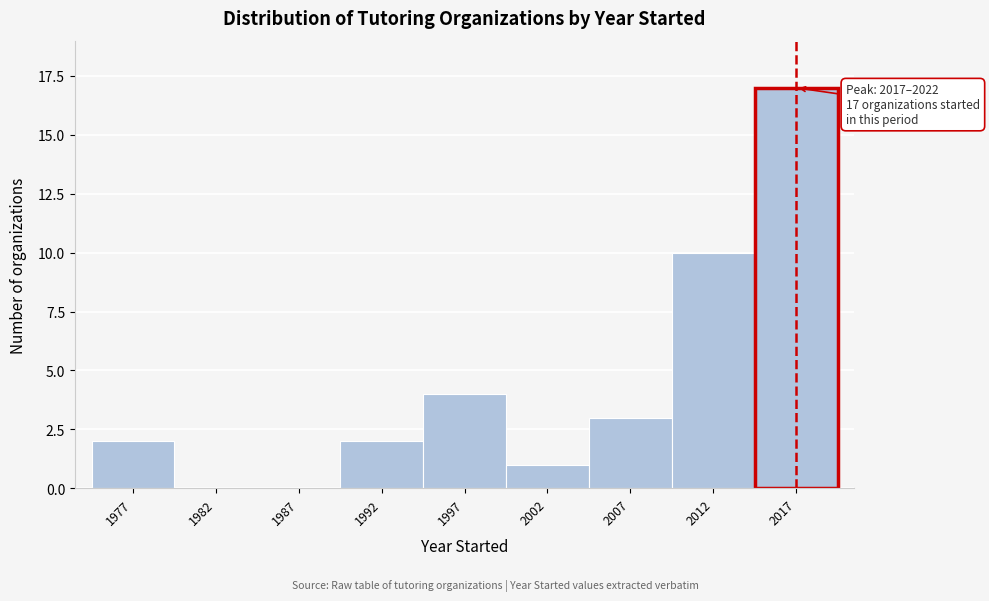

Reading left to right, transcribe all the data shown in this chart.

1977=2	1982=0	1987=0	1992=2	1997=4	2002=1	2007=3	2012=10	2017=17